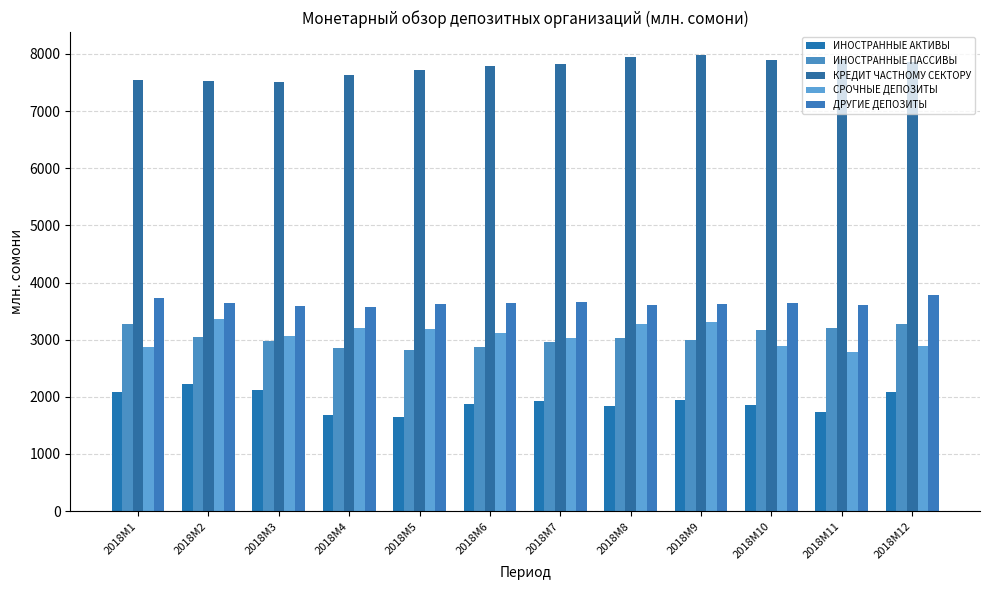

What is the value of the СРОЧНЫЕ ДЕПОЗИТЫ bar at the 8th from the left?

3273.0